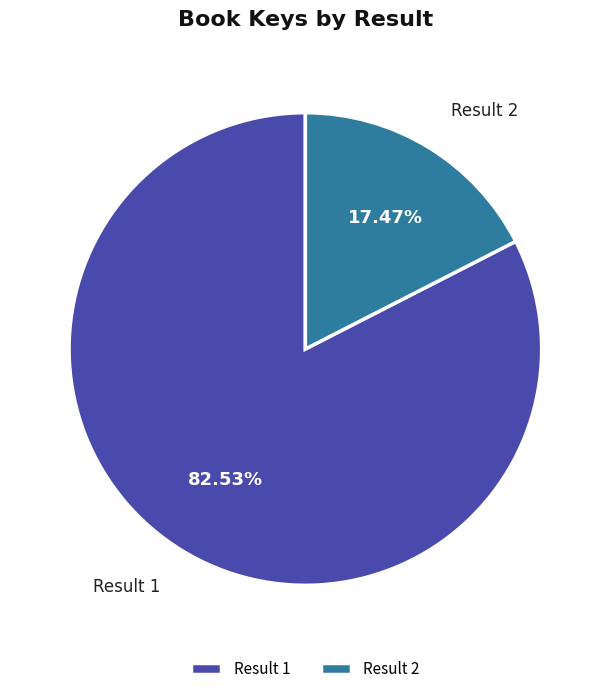

Which has a higher value, Result 1 or Result 2?

Result 1